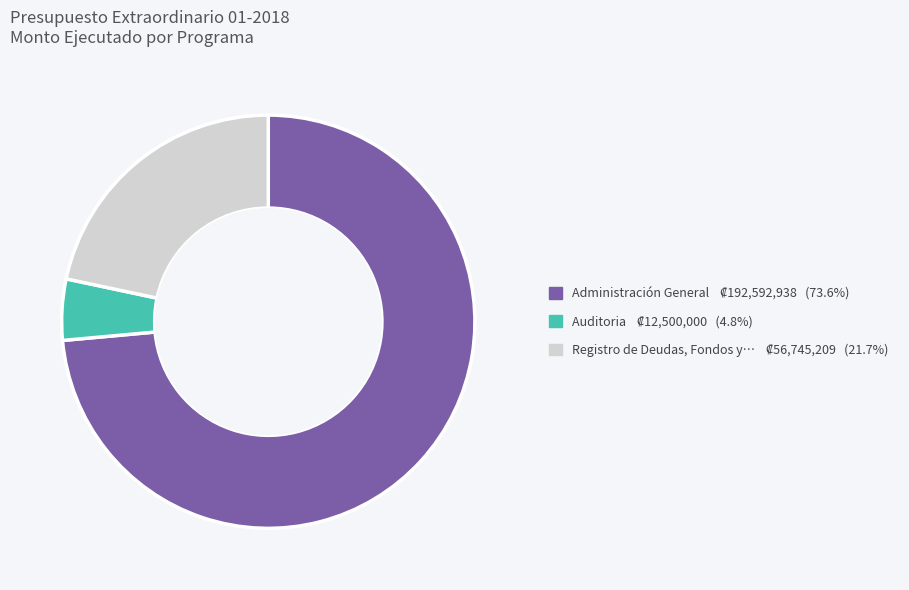

Is there a majority slice in this chart?

Yes